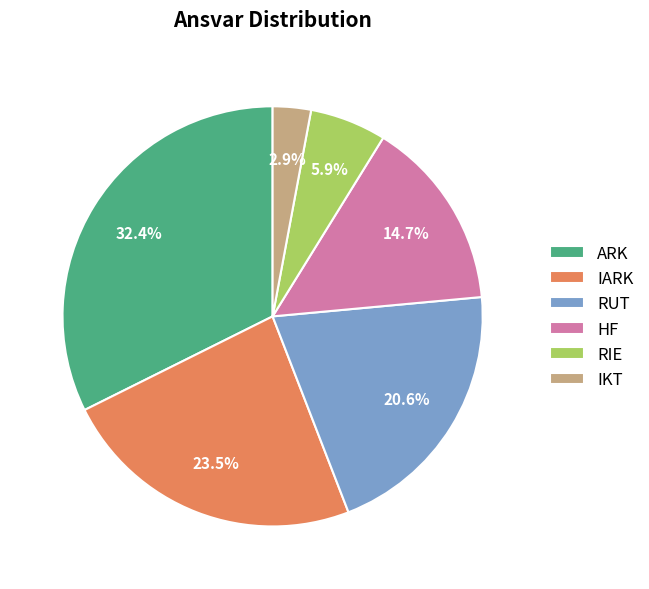

Does RIE account for over 50% of the chart?

No